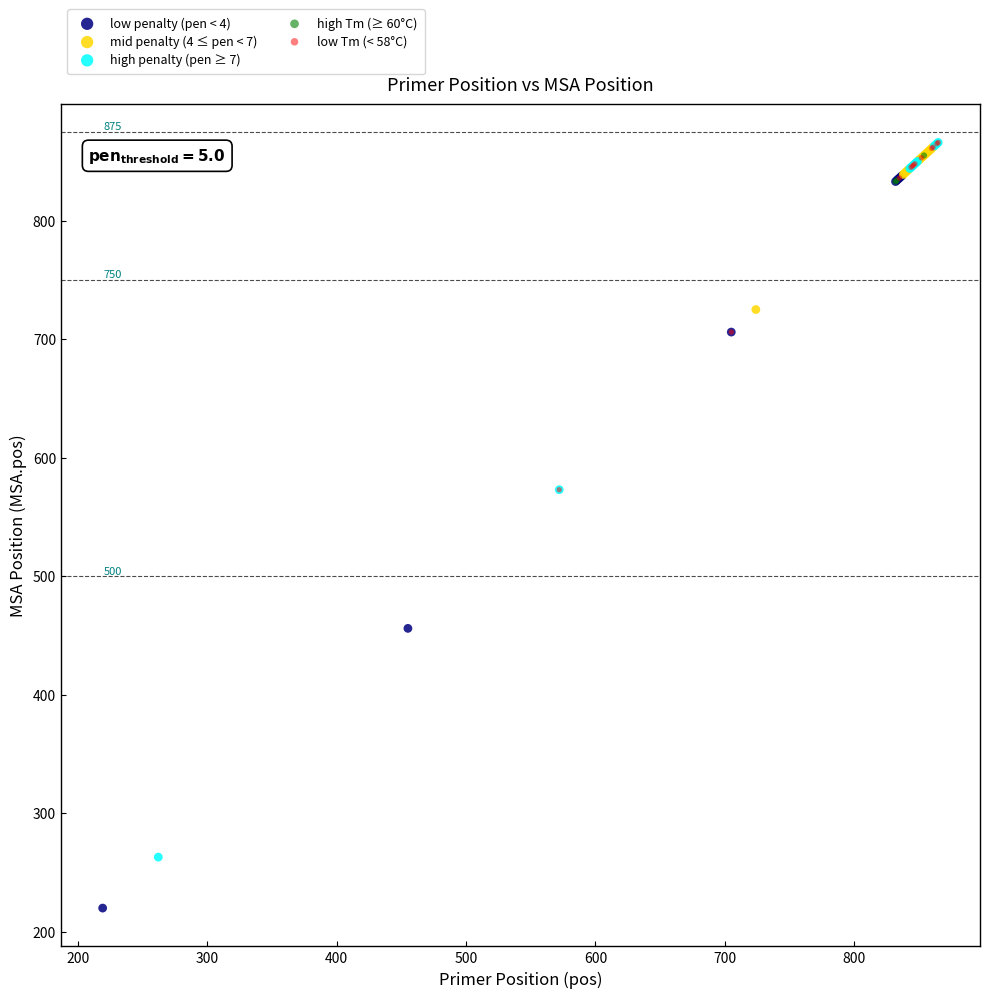

Which series reaches the minimum Y coordinate?

low penalty (pen < 4)